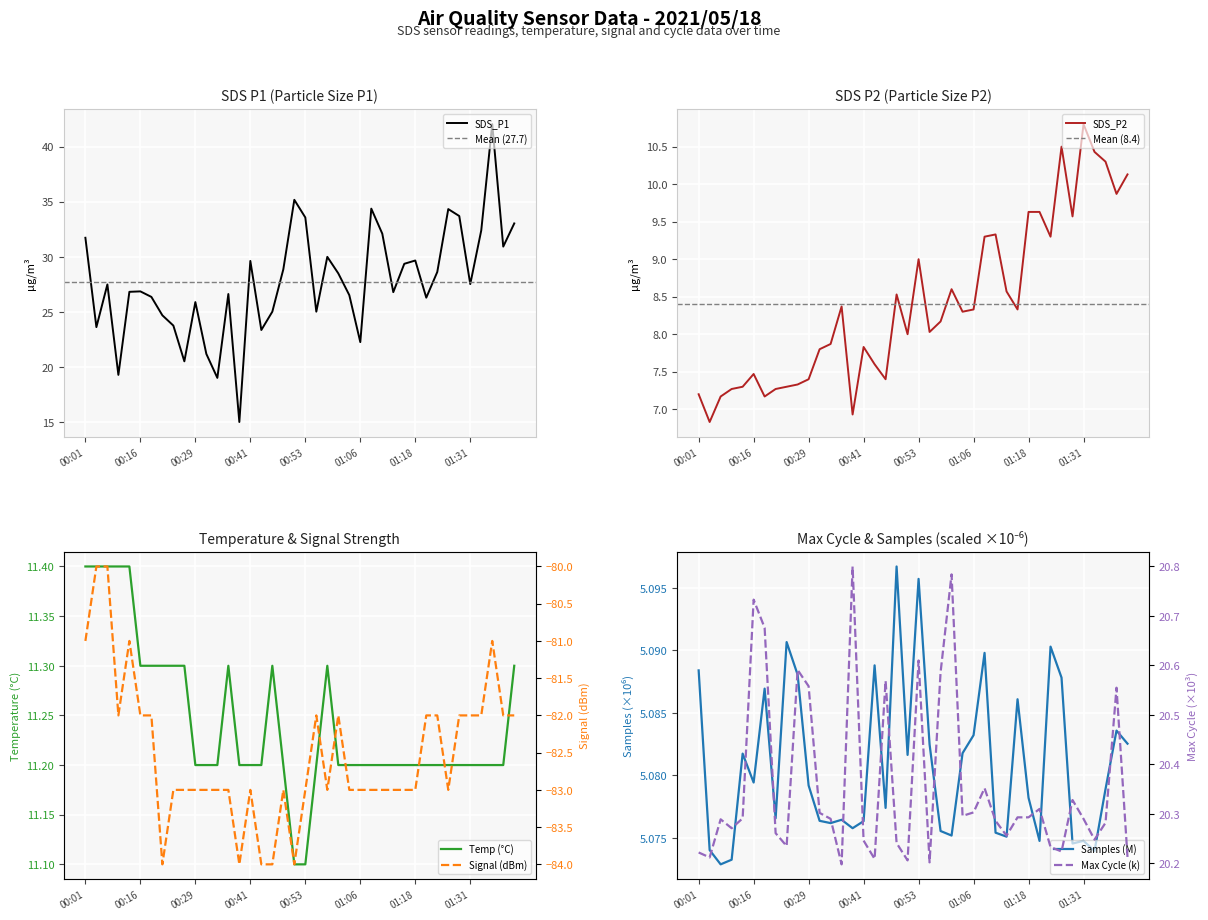

True or false: Temp and Max_cycle cross at least once.

False